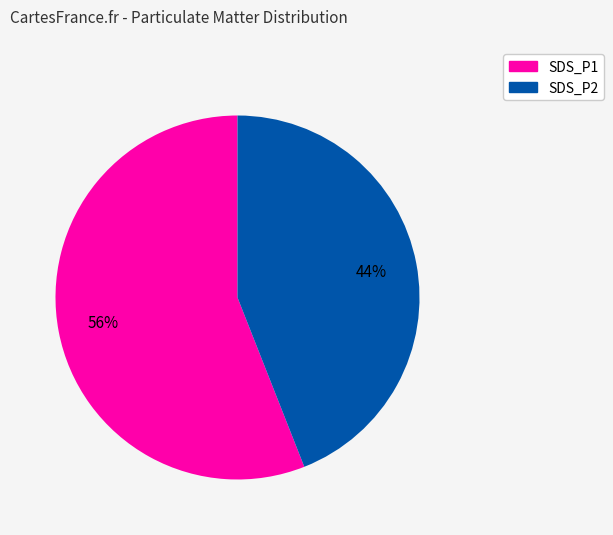

Do SDS_P1 and SDS_P2 together represent more than half of the pie?

Yes